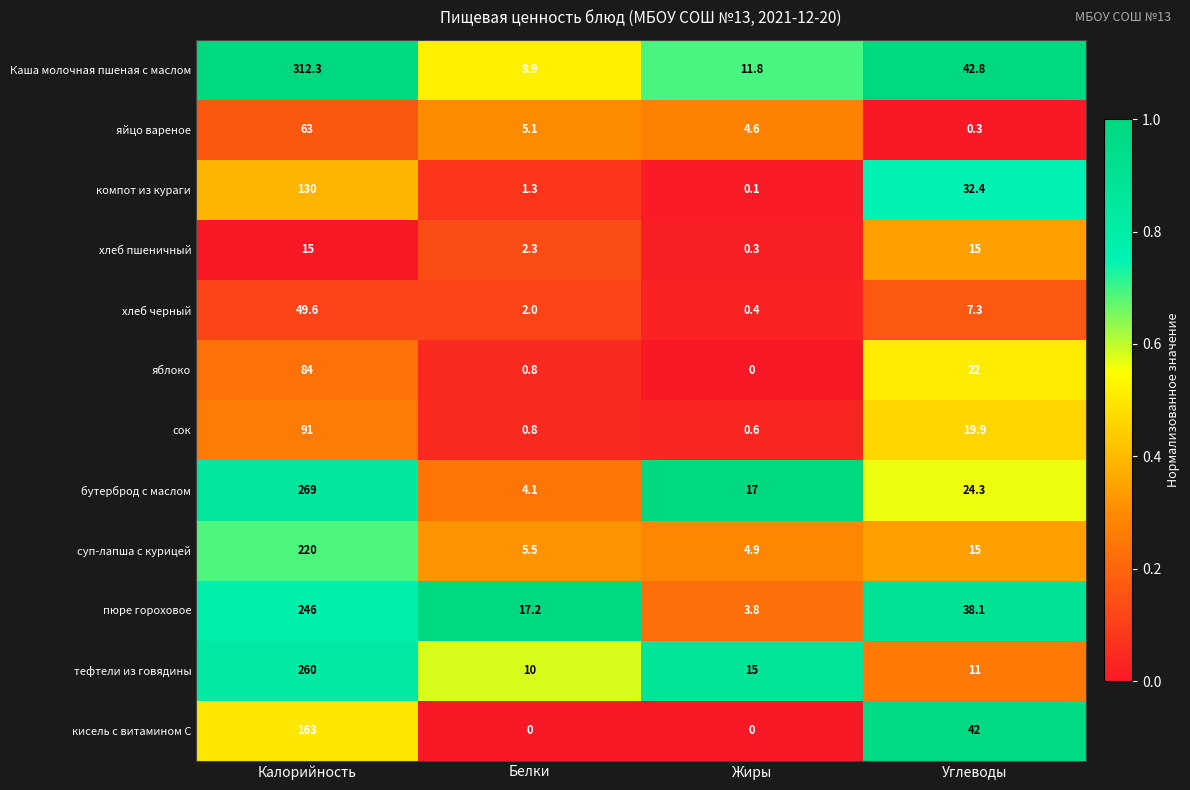

Is it true that яблоко equals 34.5 at Углеводы?

False